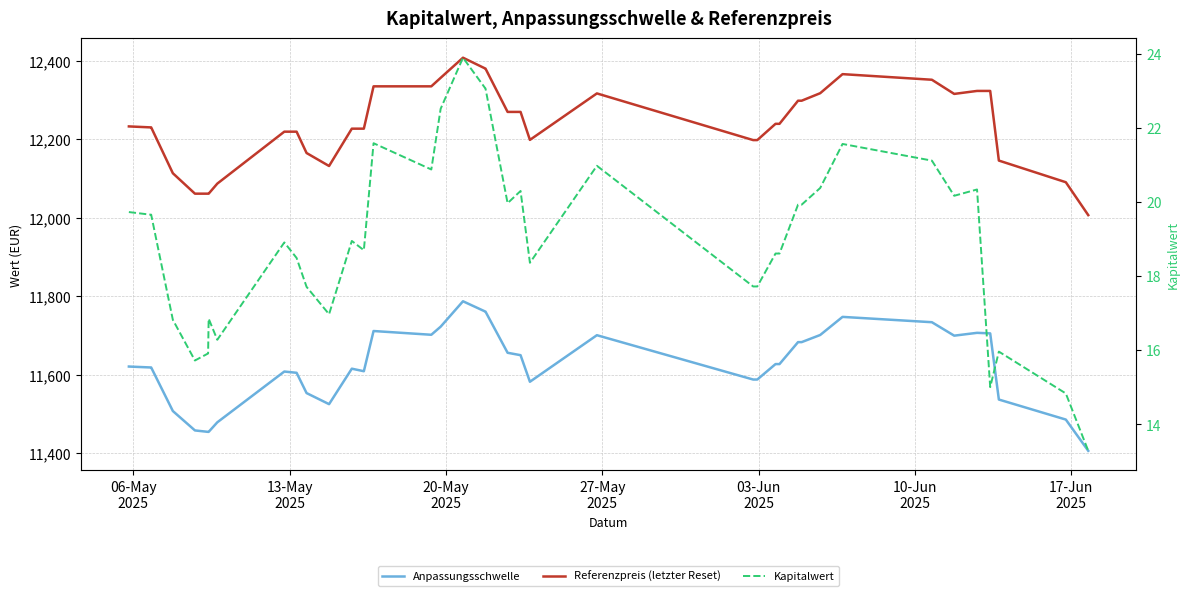

Is the value of Referenzpreis (letzter Reset) at 23 greater than the value of Anpassungsschwelle at 17?

Yes